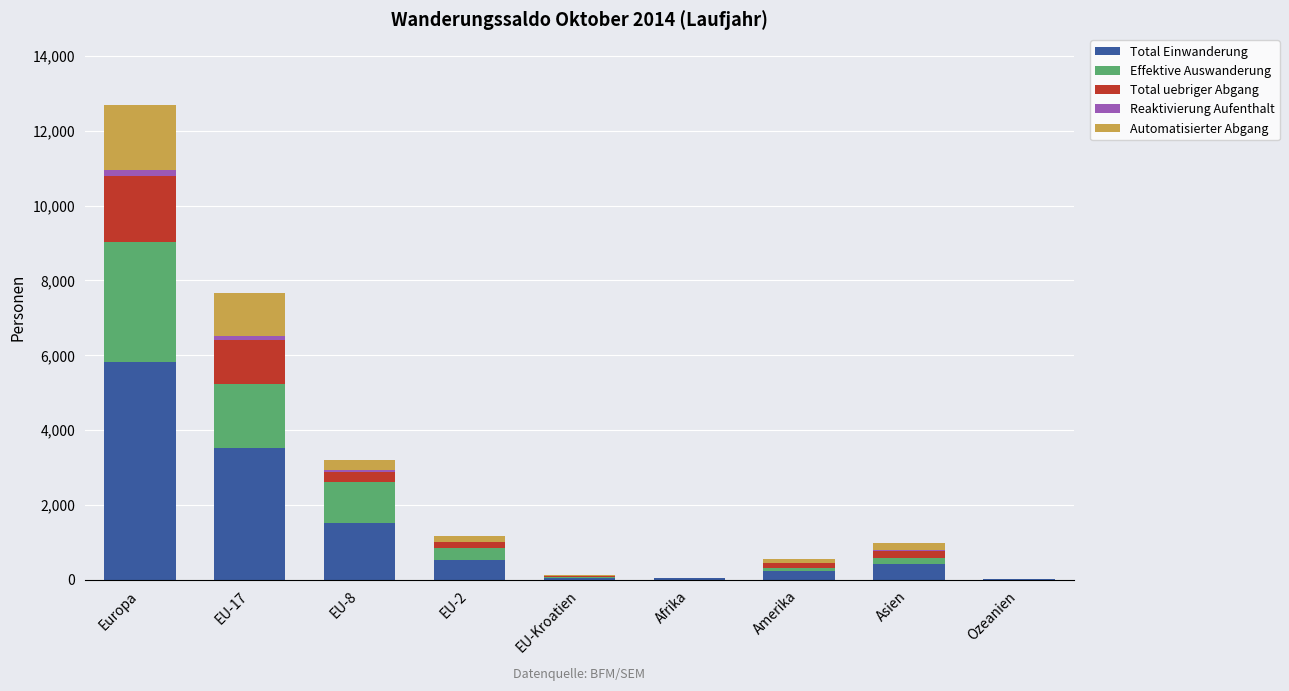

Which category has the highest value in the Total Einwanderung series?

Europa